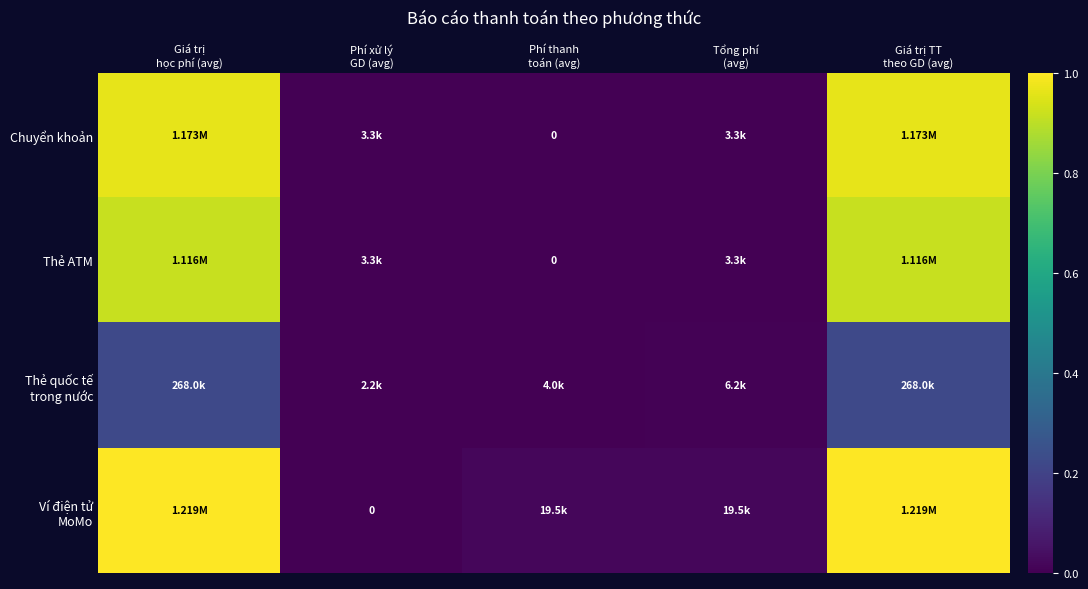

What is the spread (max minus min) of values at Giá trị
học phí (avg)?

0.8